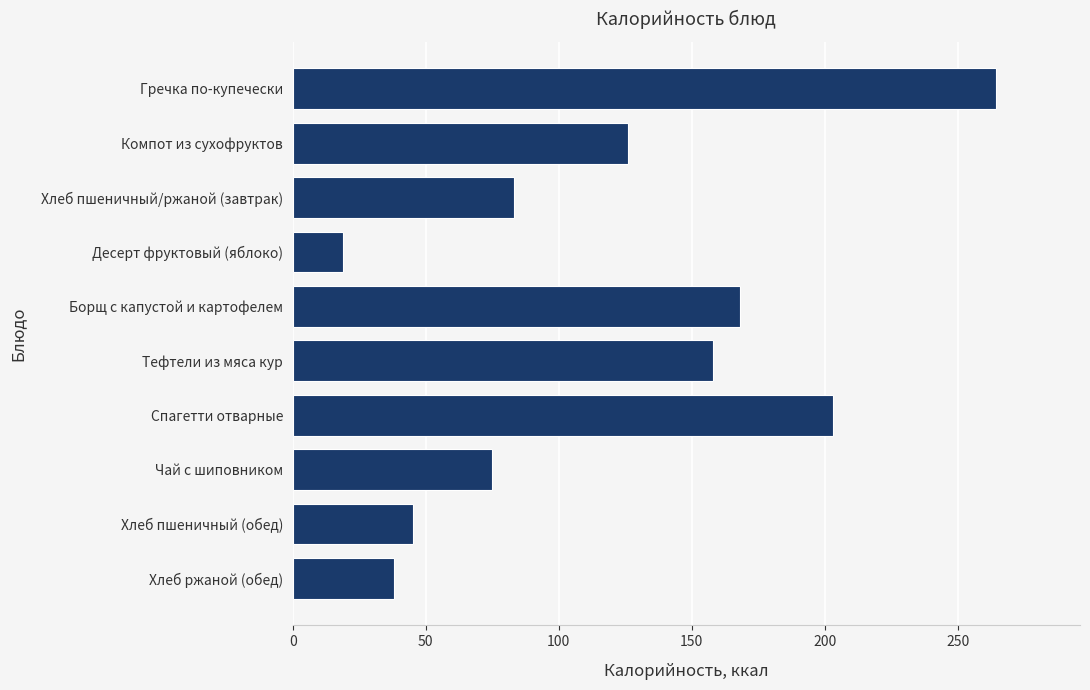

Reading bottom to top, what are all the values shown in this chart?

38.0	45.2	75.0	203.0	158.0	168.0	19.0	83.2	126.0	264.2